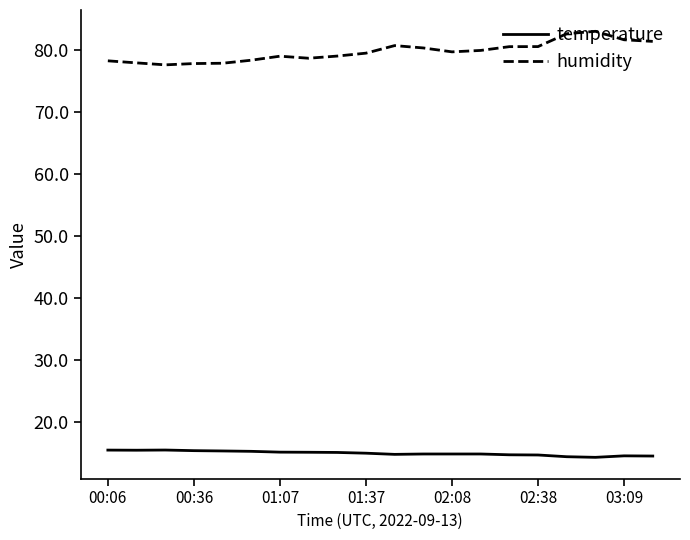

What is the minimum value shown in the chart?

14.3